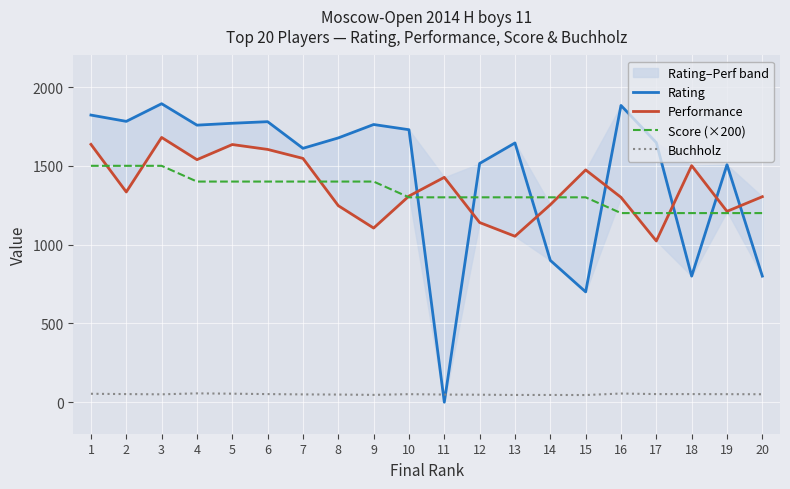

What is the difference between the maximum and minimum values in the Performance series?

657.0